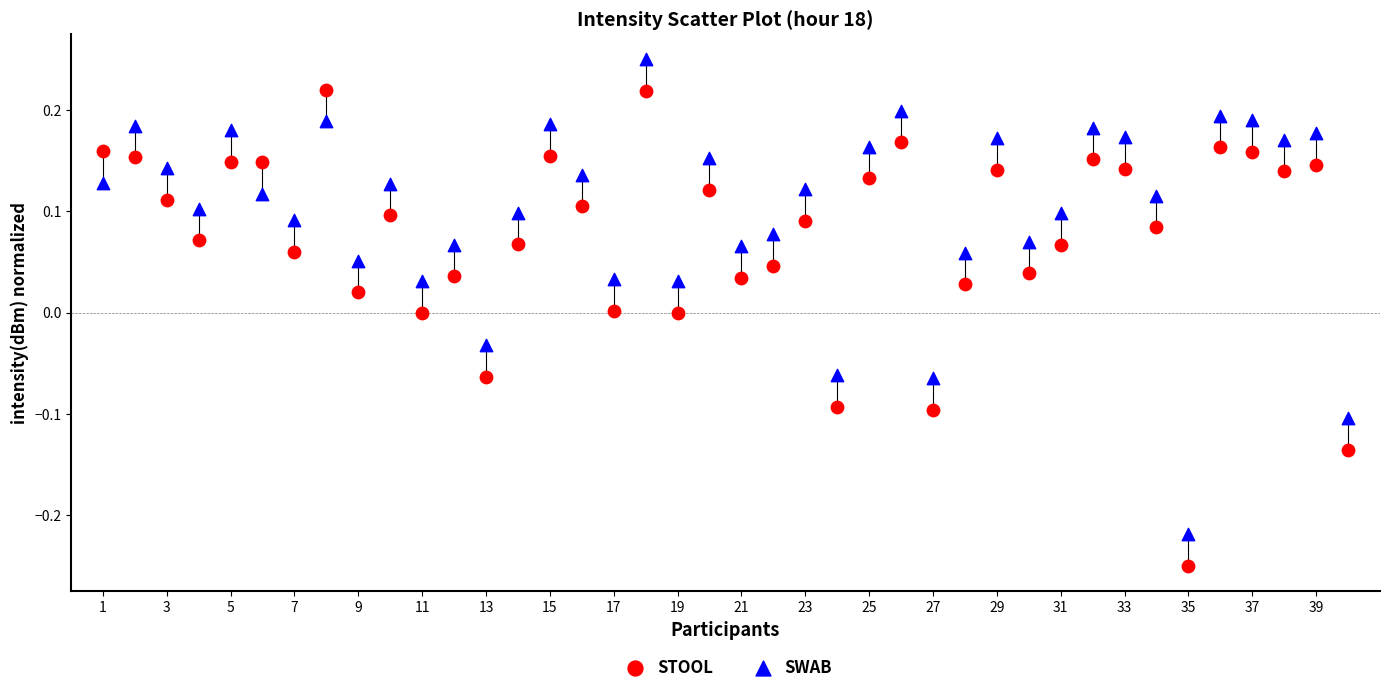

Which series has the largest Y range (max minus min)?

STOOL